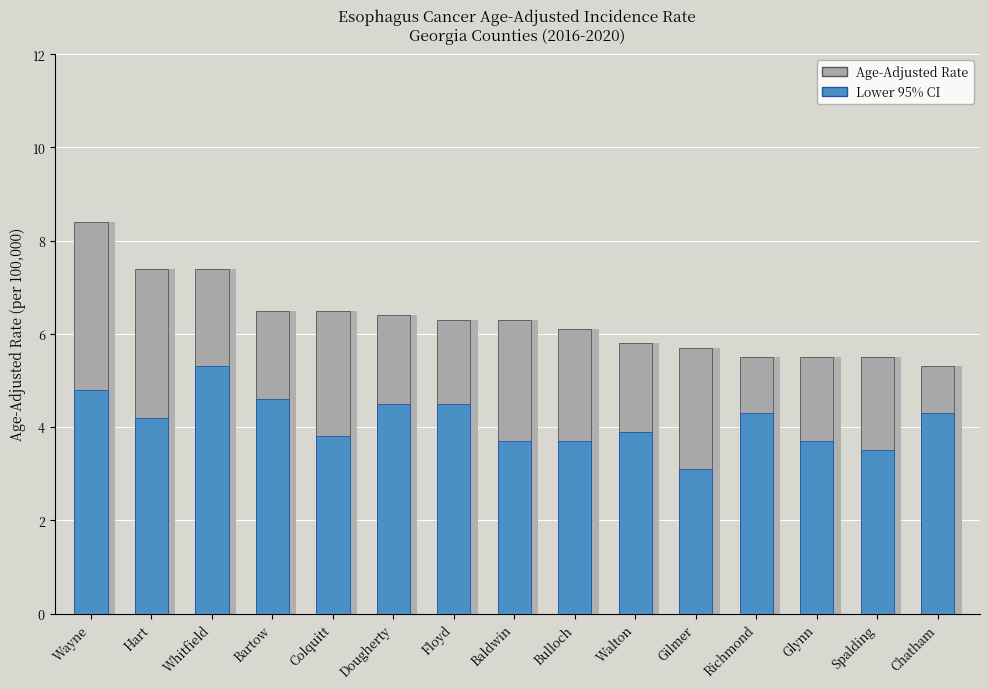

The Age-Adjusted Rate series shows 5.5 at Glynn. True or false?

True